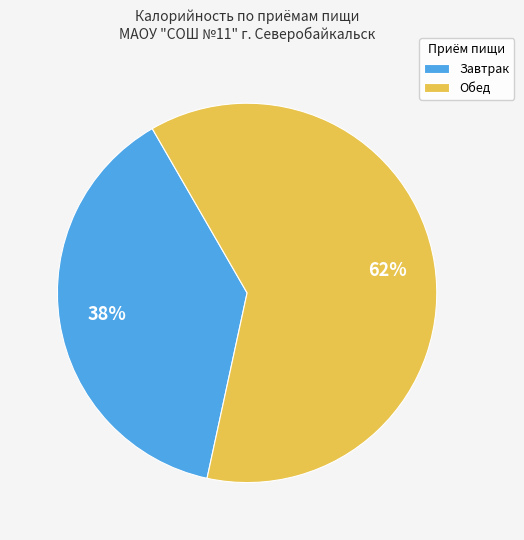

Which has a higher value, Обед or Завтрак?

Обед